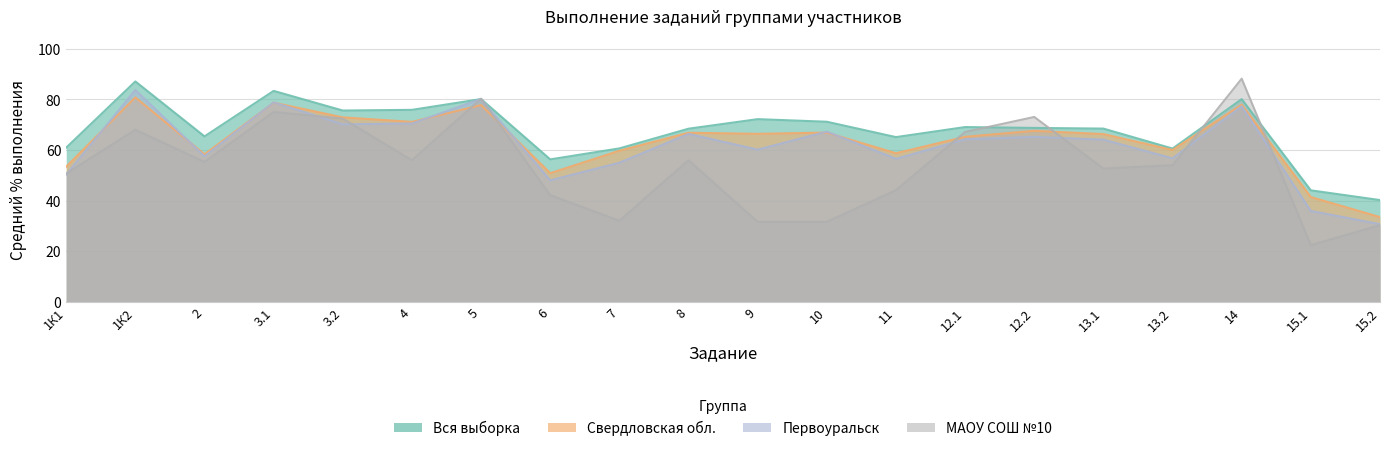

Reading left to right, list all the values displayed in this chart.

Вся выборка: 1К1=60.9	1К2=87.1	2=65.4	3.1=83.3	3.2=75.6	4=75.8	5=80.1	6=56.3	7=60.6	8=68.4	9=72.2	10=71.1	11=65.1	12.1=69.0	12.2=68.7	13.1=68.4	13.2=60.5	14=80.1	15.1=44.0	15.2=40.2
Свердловская обл.: 1К1=53.4	1К2=80.8	2=58.3	3.1=78.7	3.2=72.9	4=71.1	5=77.7	6=50.8	7=59.7	8=66.8	9=66.4	10=66.8	11=58.7	12.1=65.2	12.2=67.5	13.1=66.3	13.2=60.0	14=77.9	15.1=41.4	15.2=33.5
Первоуральск: 1К1=50.2	1К2=83.7	2=57.5	3.1=78.8	3.2=70.1	4=70.5	5=80.1	6=48.0	7=54.9	8=66.3	9=60.1	10=67.2	11=56.5	12.1=64.2	12.2=65.2	13.1=64.1	13.2=56.7	14=77.2	15.1=35.9	15.2=30.6
МАОУ СОШ №10: 1К1=50.7	1К2=68.0	2=55.3	3.1=75.0	3.2=72.4	4=55.9	5=80.3	6=42.1	7=32.0	8=55.9	9=31.6	10=31.6	11=44.1	12.1=67.1	12.2=73.0	13.1=52.6	13.2=54.0	14=88.2	15.1=22.4	15.2=30.3